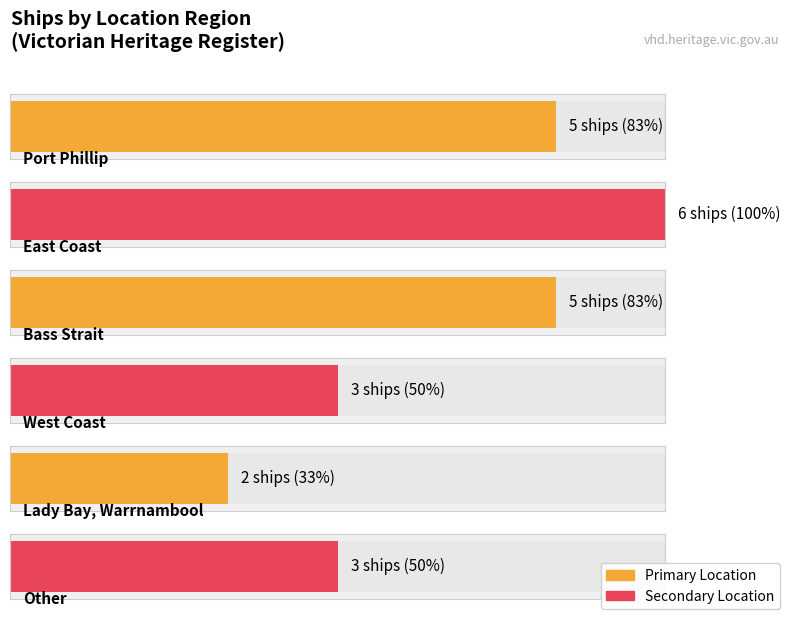

Rank the categories by value from highest to lowest.

East Coast, Port Phillip, Bass Strait, West Coast, Other, Lady Bay, Warrnambool